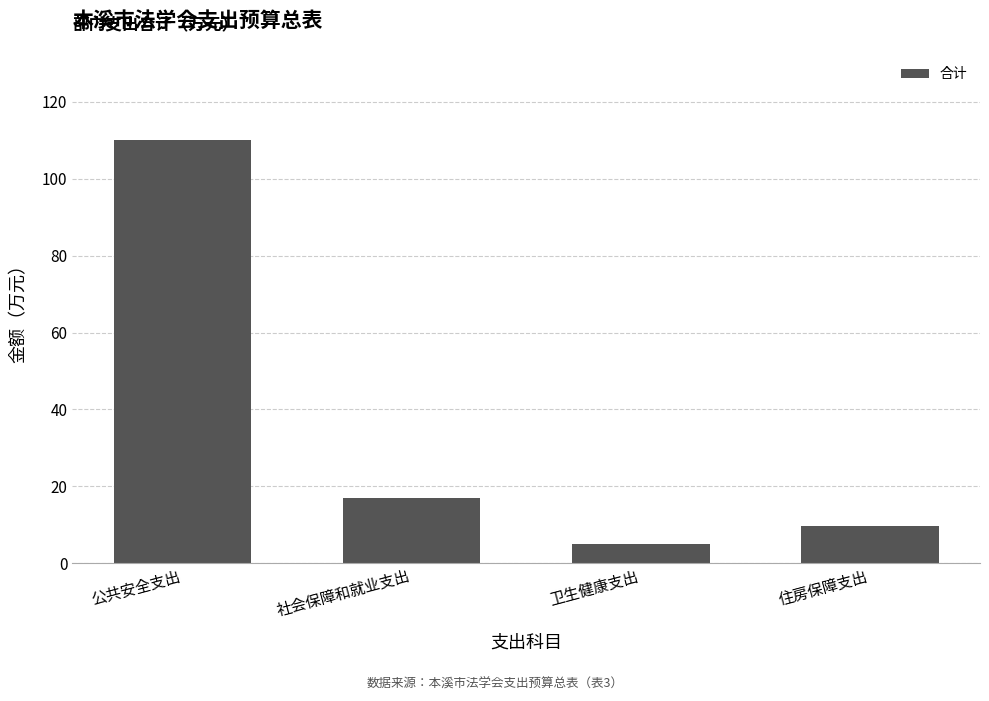

What is the difference between the maximum and minimum values?

105.1